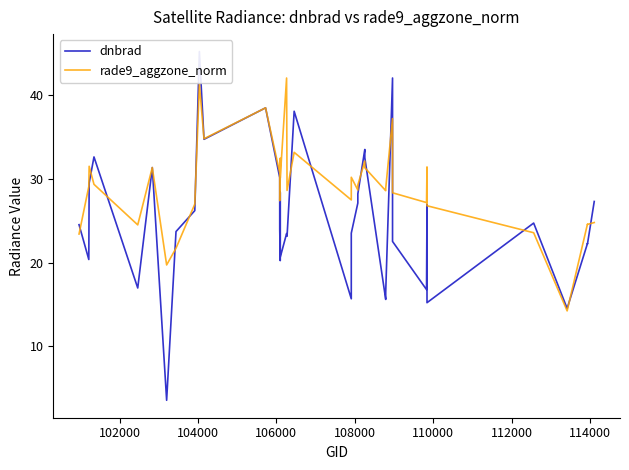

How many interior local peaks does the dnbrad series have?

12